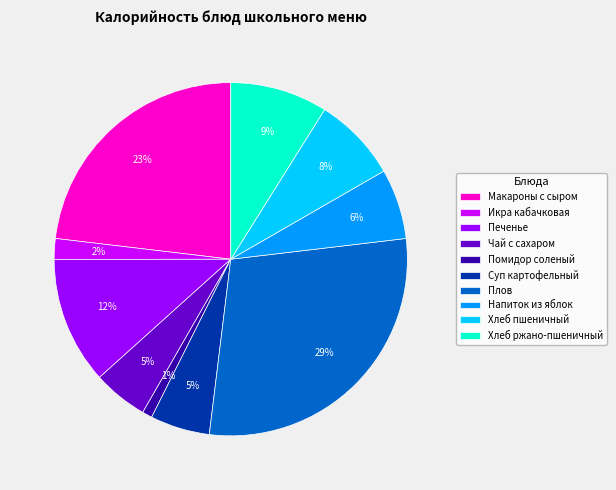

To the nearest percent, what portion does Помидор соленый represent?

1%